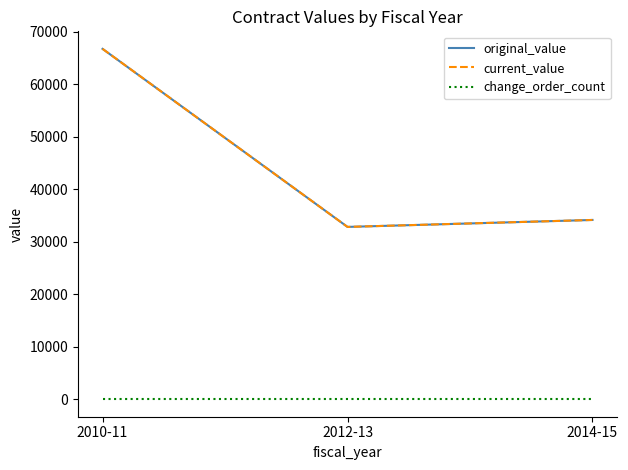

Which category has the lowest value in the change_order_count series?

2010-11